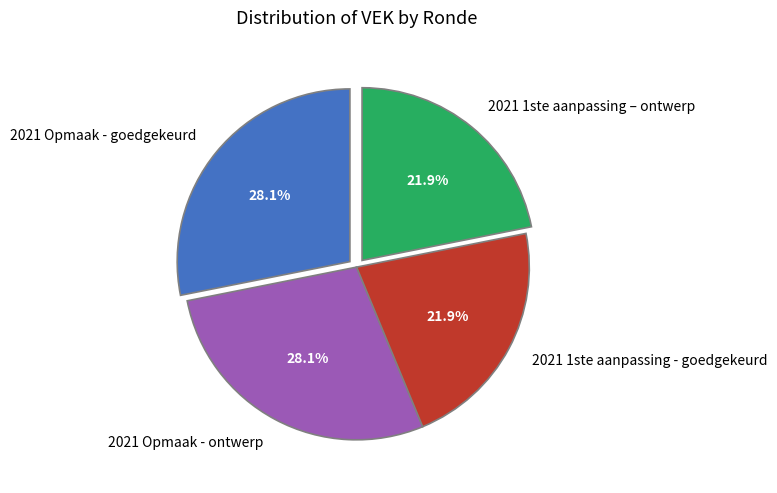

What portion of the pie excludes 2021 1ste aanpassing - goedgekeurd?

78.1%